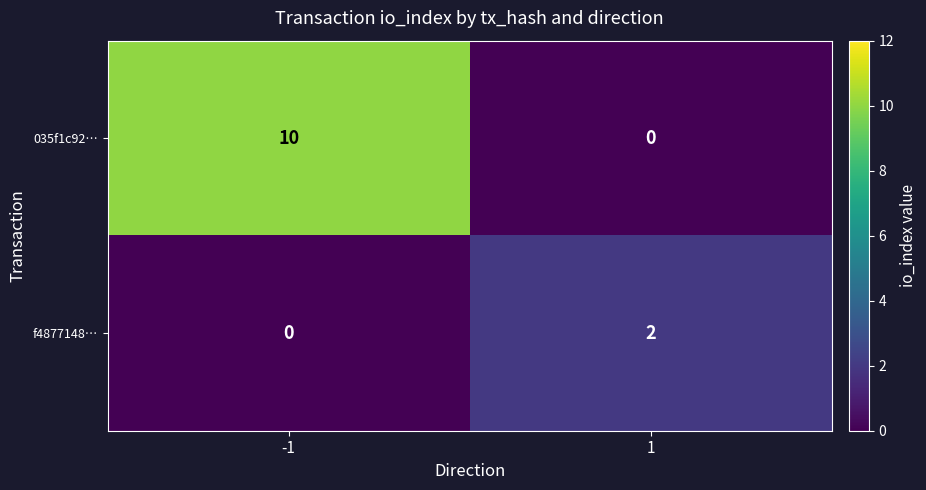

What is the average value of the 035f1c92… series?

5